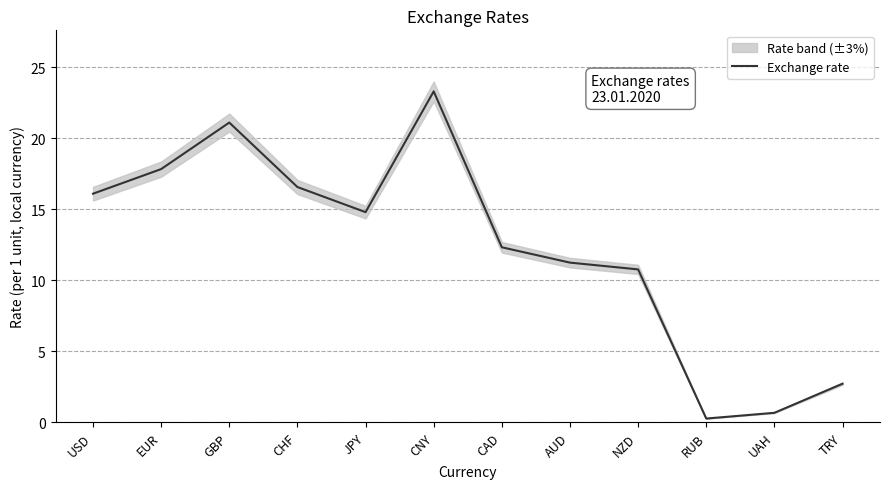

Rank the categories by value from highest to lowest.

CNY, GBP, EUR, CHF, USD, JPY, CAD, AUD, NZD, TRY, UAH, RUB